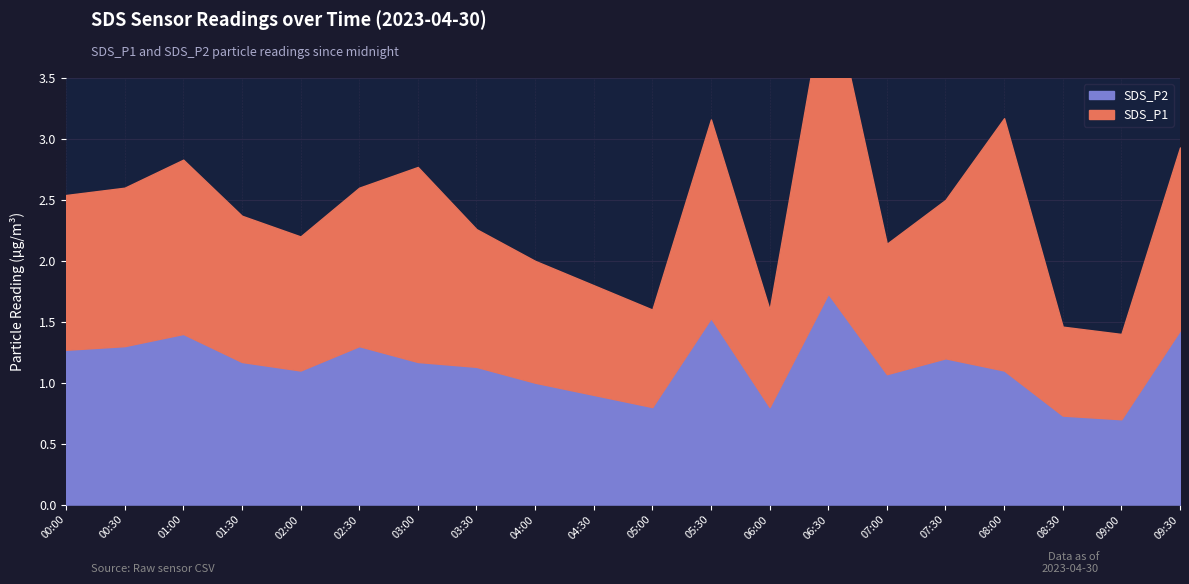

Which category has the highest value in the SDS_P2 series?

06:30